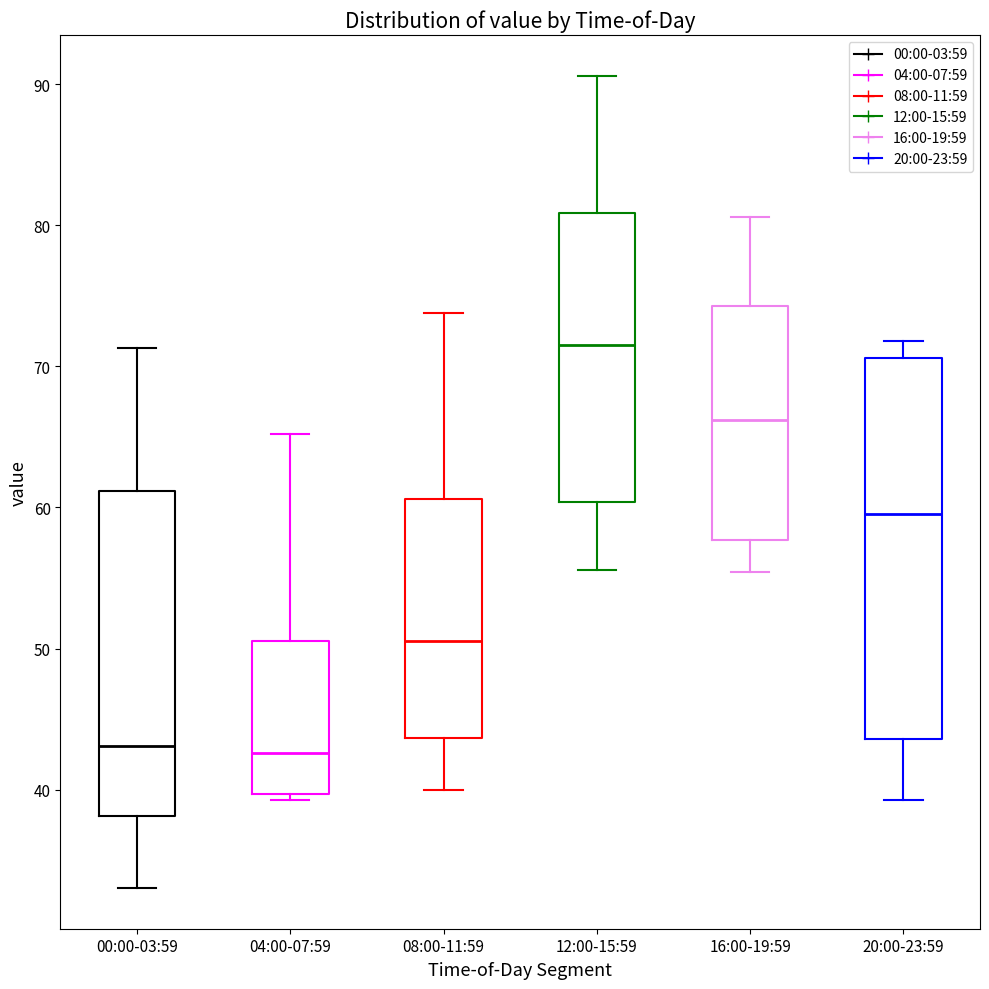

Comparing the boxes themselves (not the whiskers), which one is the tallest?

20:00-23:59